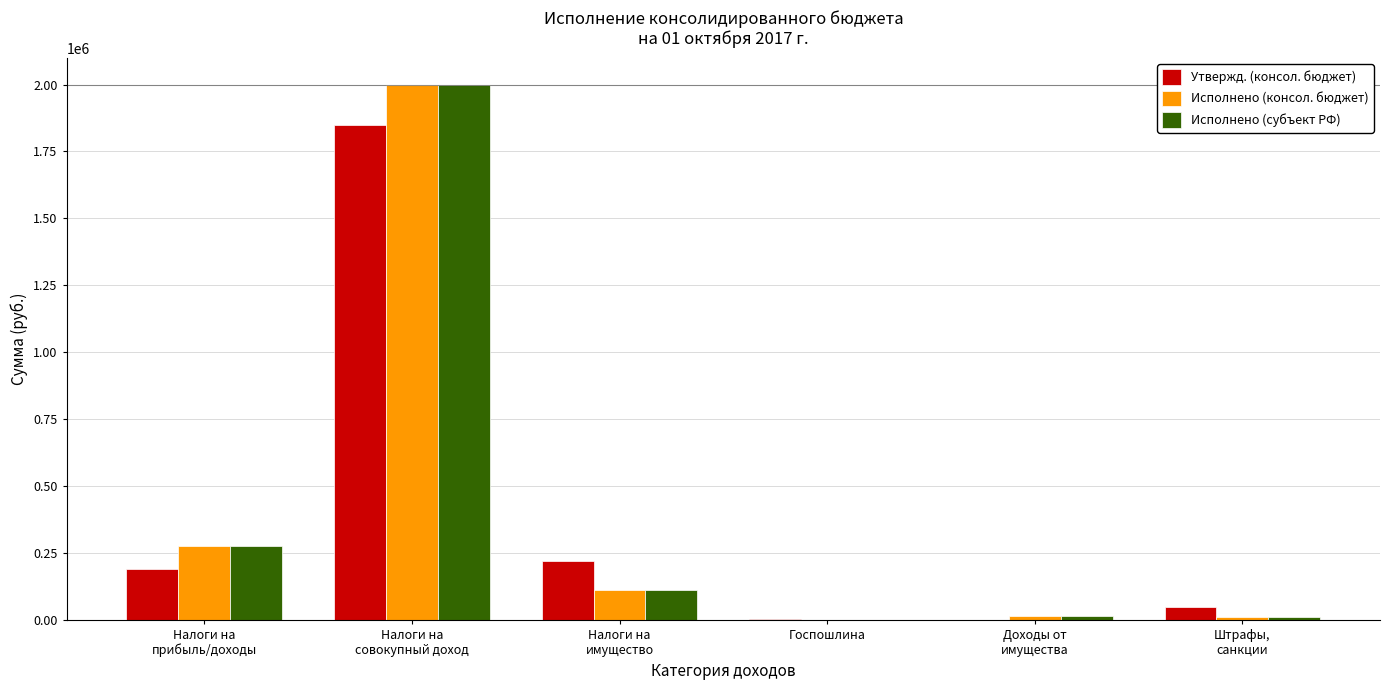

How many distinct data groups are displayed?

3